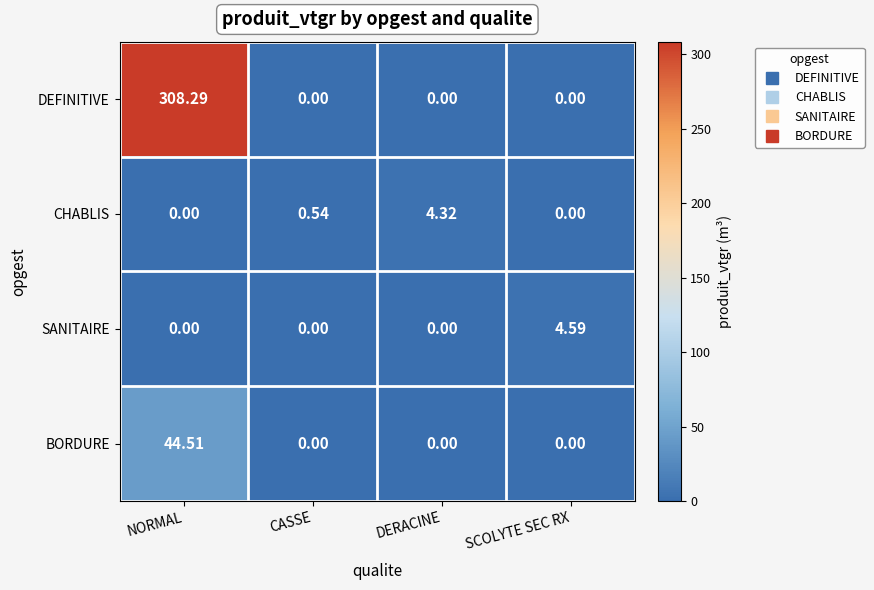

At which category is the sum across all series the highest?

NORMAL